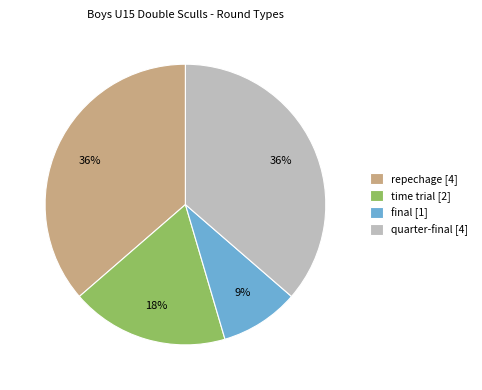

Is the sum of repechage [4] and quarter-final [4] greater than half?

Yes